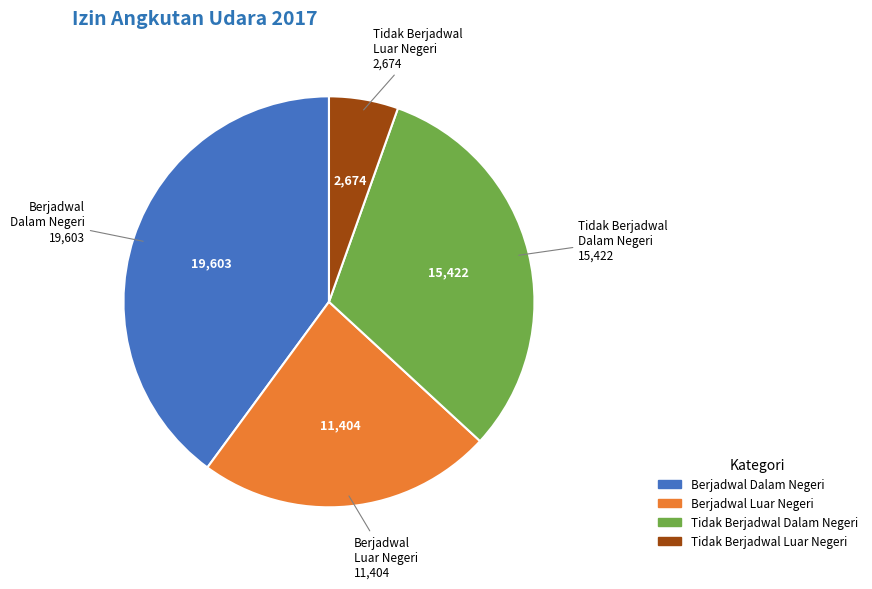

Is there a majority slice in this chart?

No